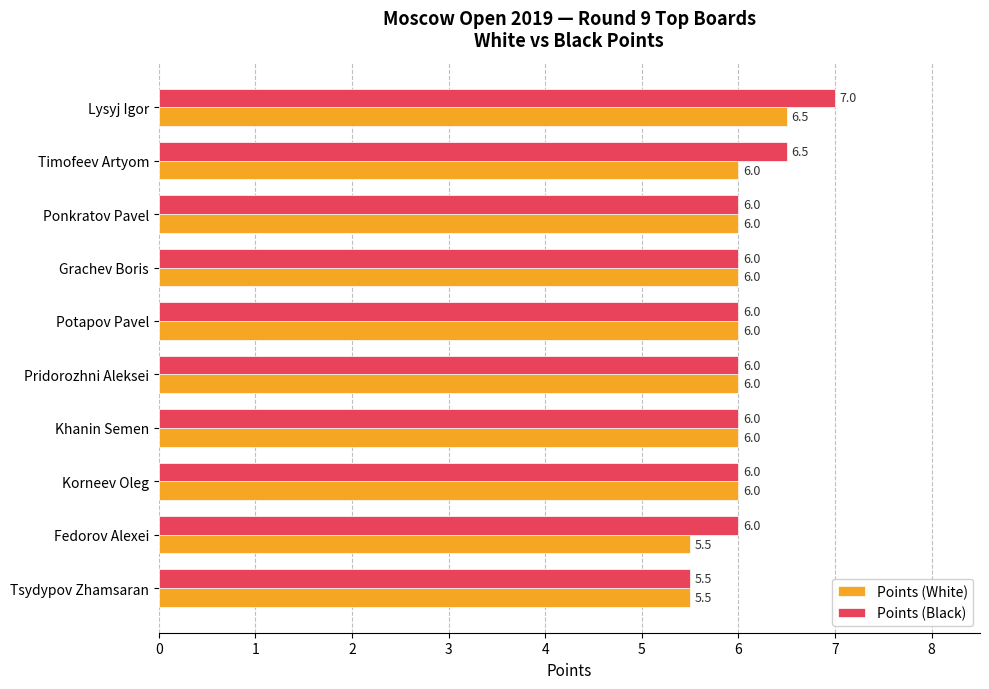

At which category is the sum across all series the highest?

Lysyj Igor